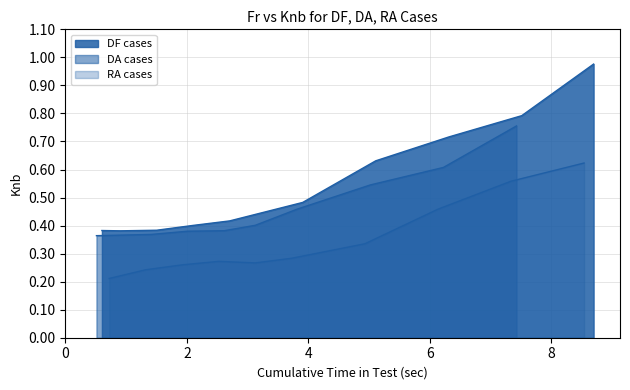

How many categories are shown in the chart?

10